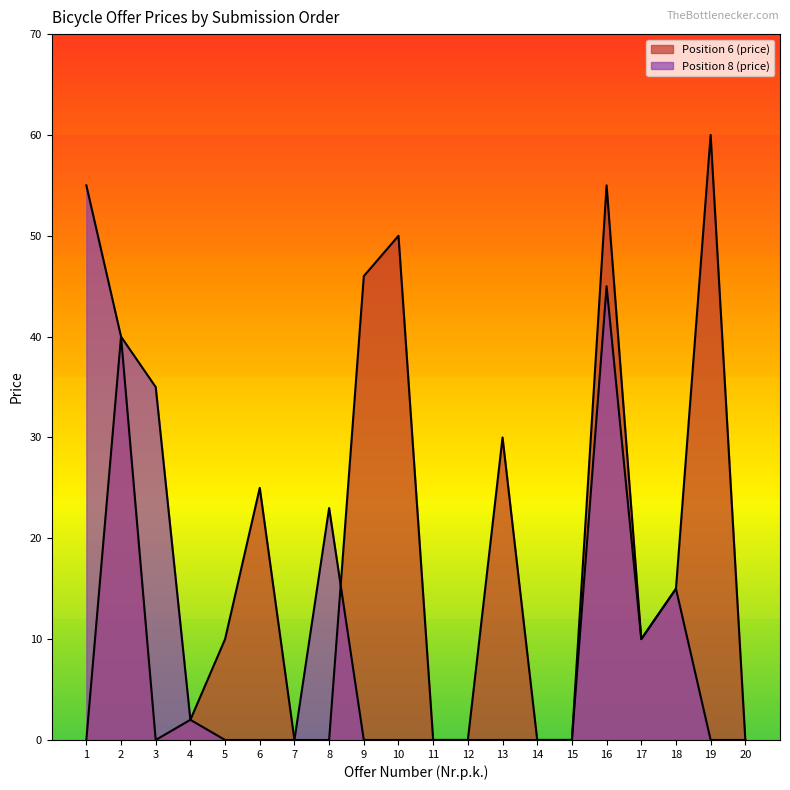

What is the difference between the second highest and minimum values in the Position 6 (price) series?

55